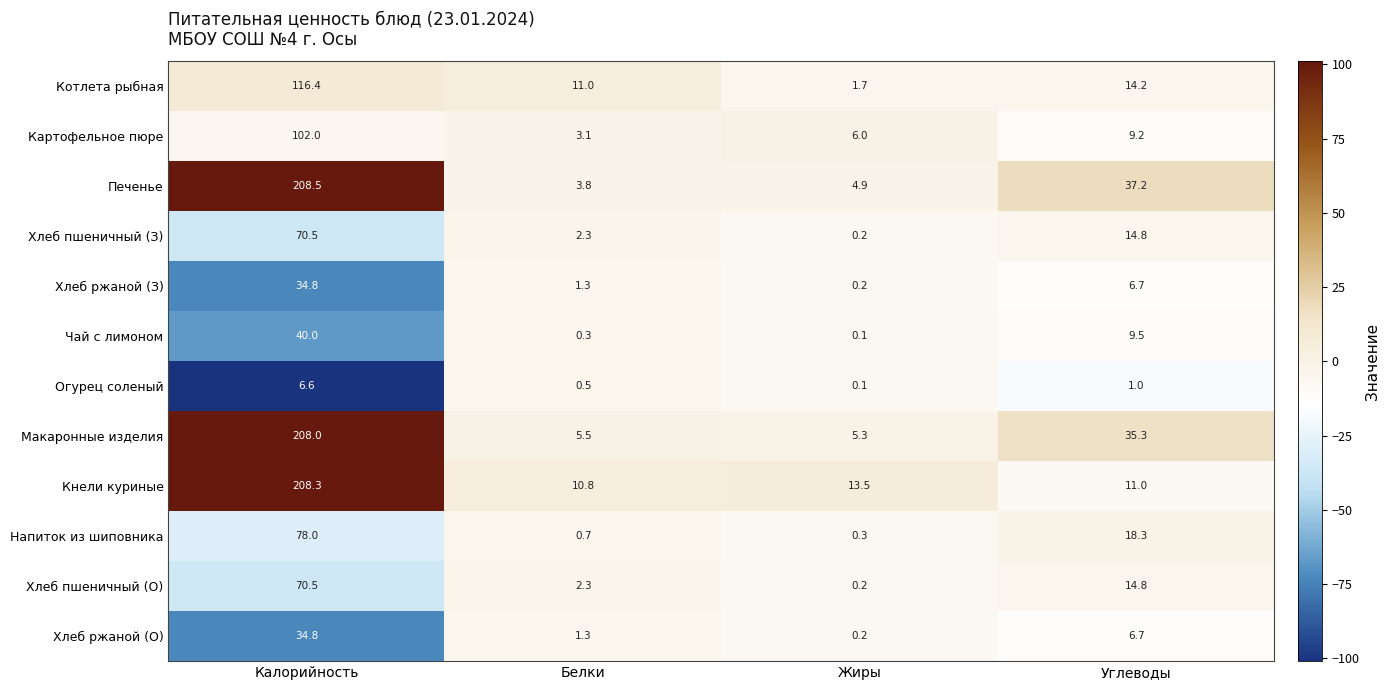

What is the approximate value of Напиток из шиповника at Углеводы?

18.3